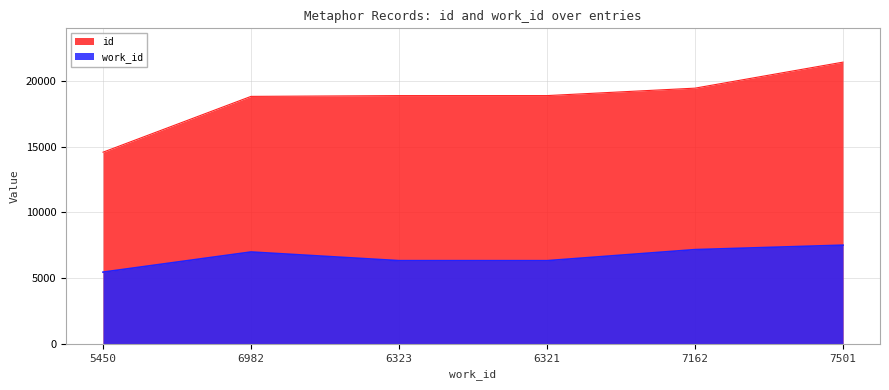

Where is the first local minimum for work_id?

6321